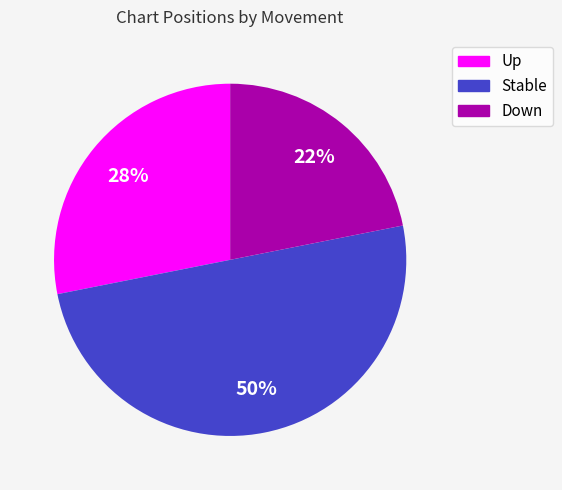

To the nearest percent, what is the combined percentage of Up and Down?

50%